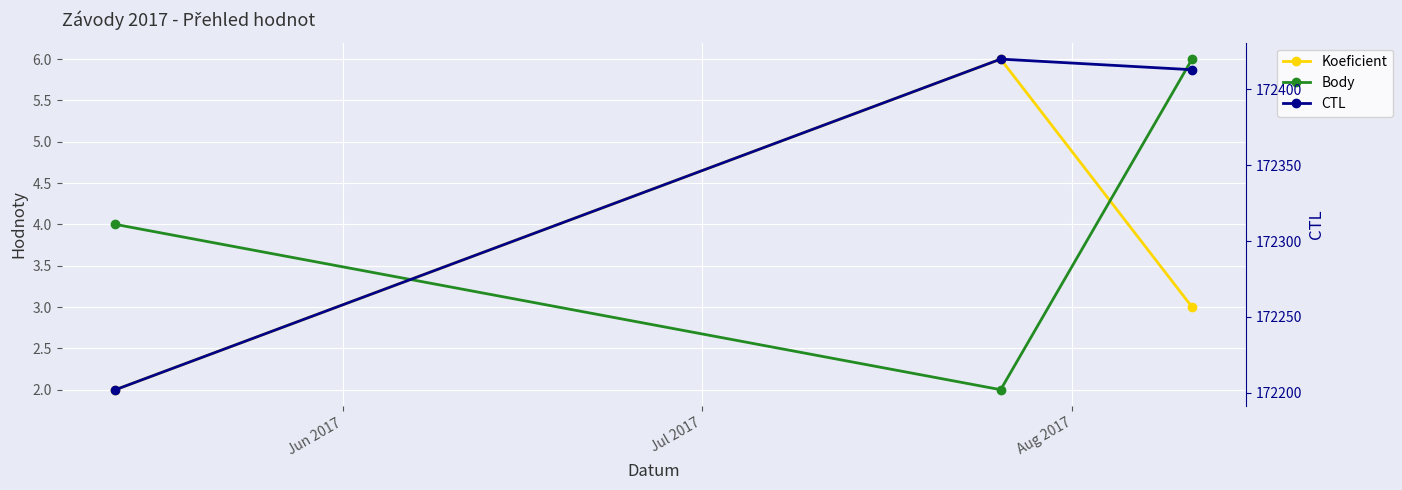

How many data points in Koeficient are above 3?

1